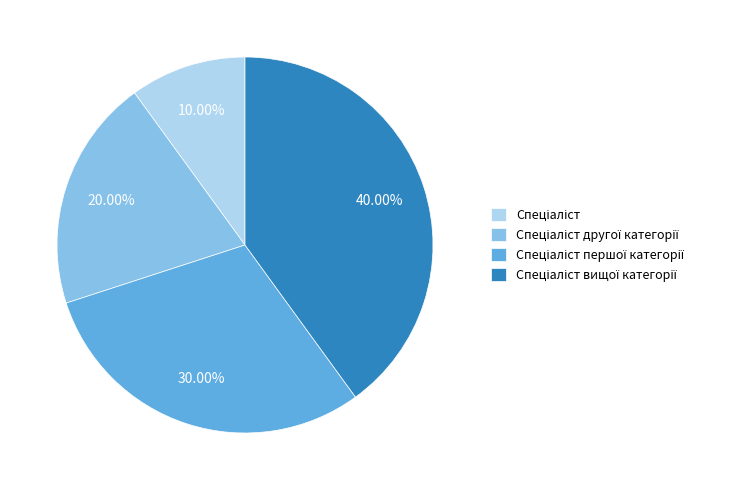

Is there any slice that represents more than half of the pie?

No